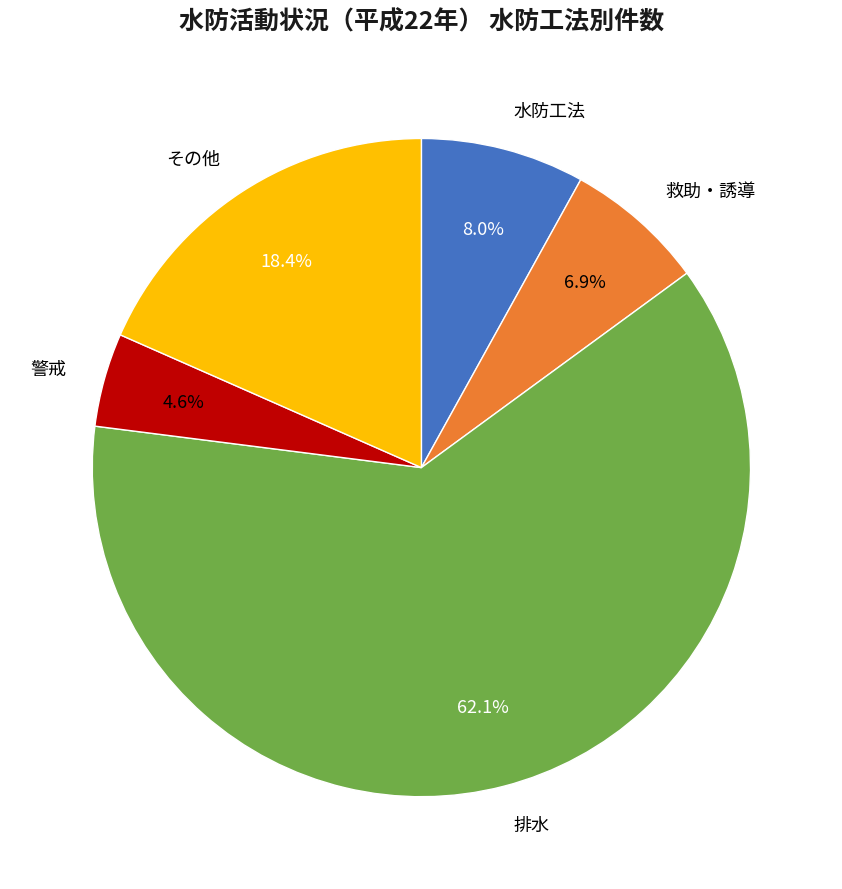

What percentage do 警戒 and その他 together represent?

23.0%